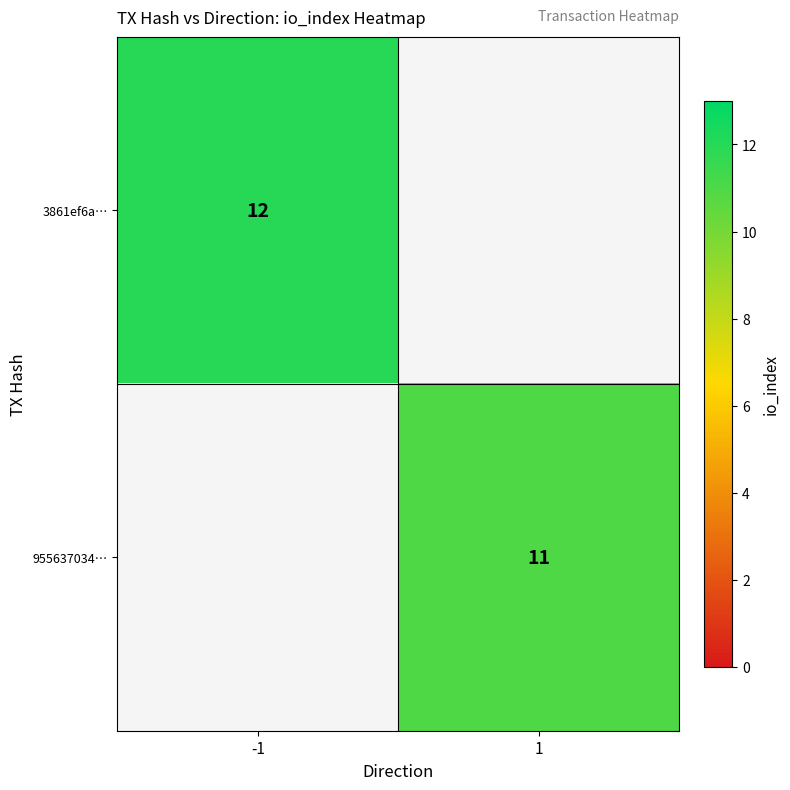

Is the value of 955637034… at 1 greater than the value of 3861ef6a… at -1?

No